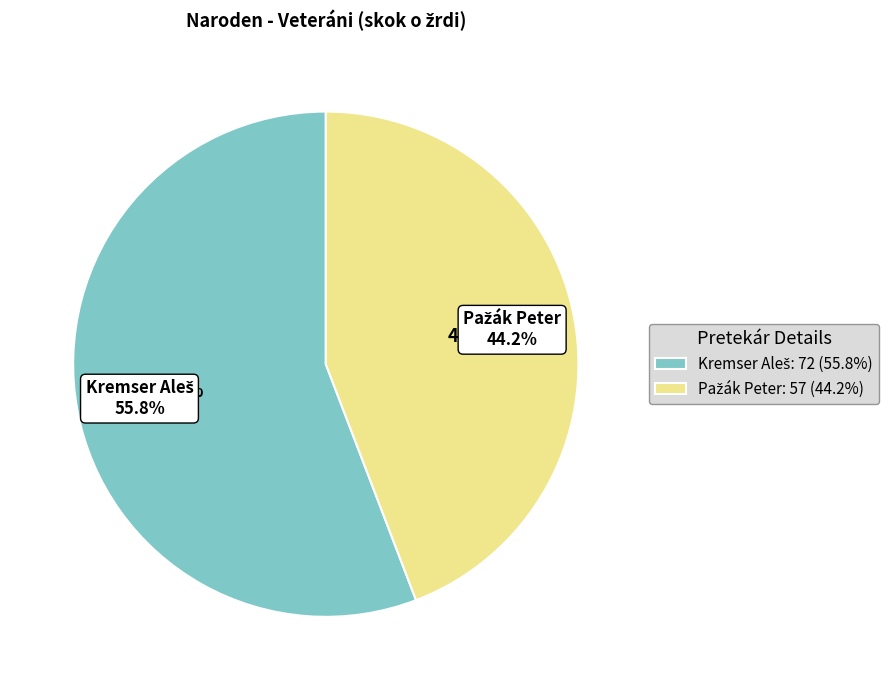

Do Pažák Peter and Kremser Aleš together represent more than half of the pie?

Yes